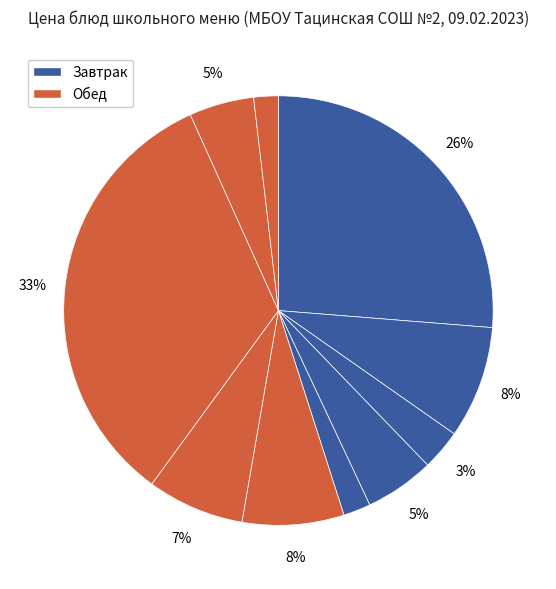

How many segments does this pie chart have?

10